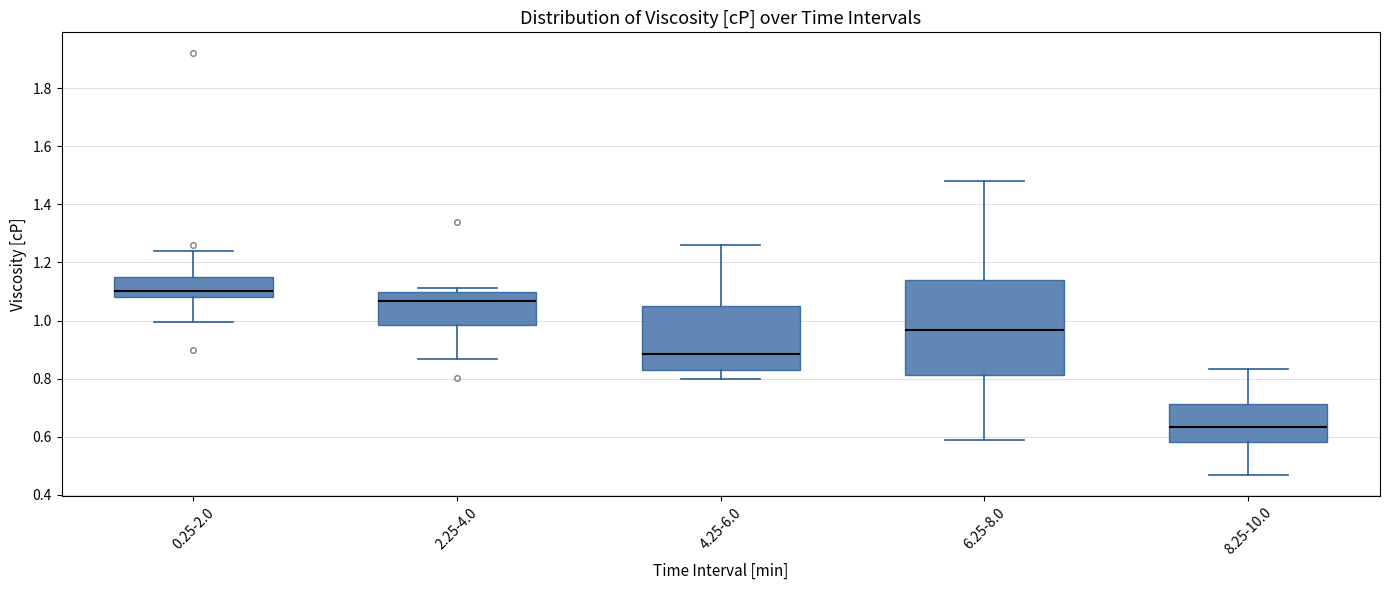

Reading left to right, transcribe this box plot: for each box, give where its median line is, the range the box spans, and where its two whiskers end, as read against the y-axis. The values are not printed on the chart, so give them approximately, as read against the axis.

0.25-2.0: median 1.10, box 1.08 to 1.16, whiskers 1.00 to 1.24
2.25-4.0: median 1.06, box 0.98 to 1.10, whiskers 0.86 to 1.12
4.25-6.0: median 0.88, box 0.82 to 1.04, whiskers 0.80 to 1.26
6.25-8.0: median 0.96, box 0.82 to 1.14, whiskers 0.60 to 1.48
8.25-10.0: median 0.64, box 0.58 to 0.72, whiskers 0.46 to 0.84